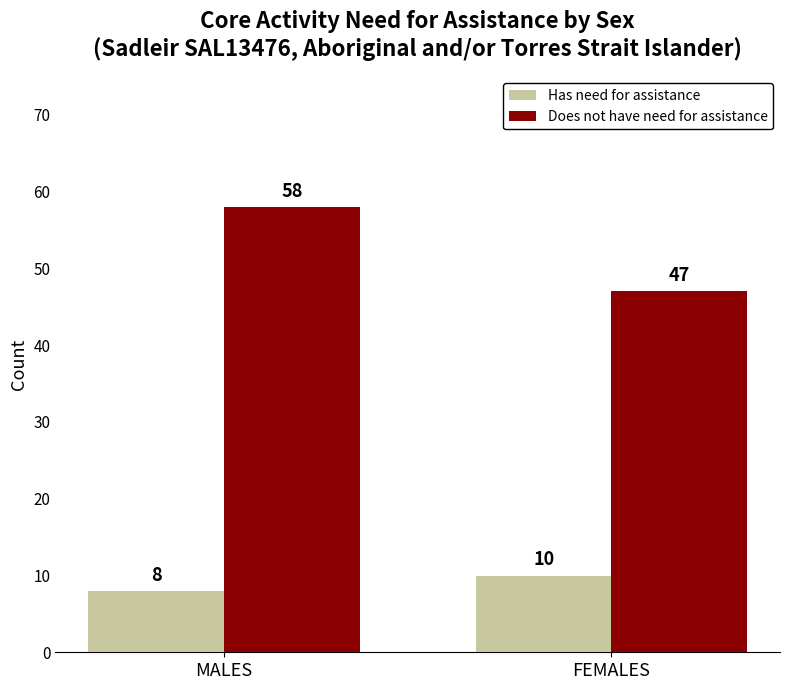

What is the value of the Does not have need for assistance bar at the 1st from the left?

58